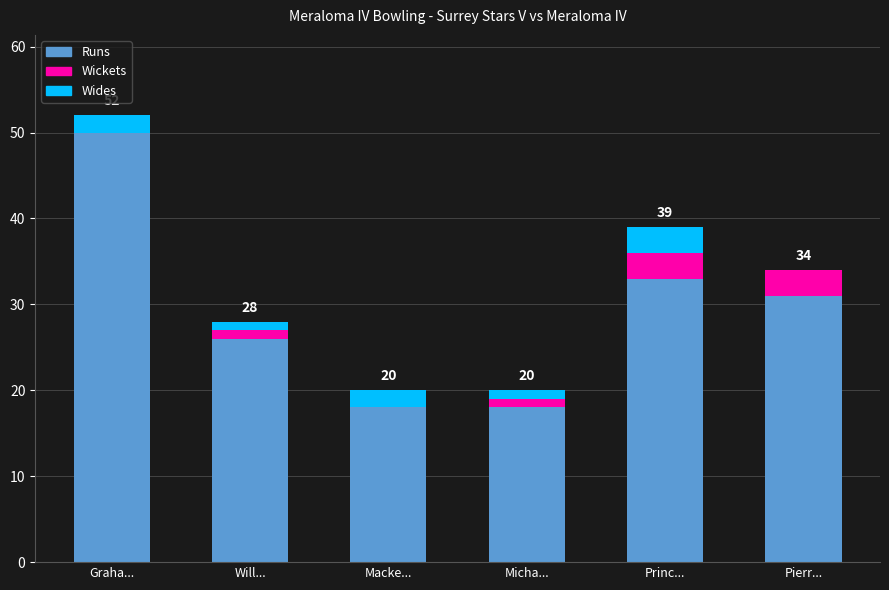

At which category is the sum across all series the highest?

Graha...